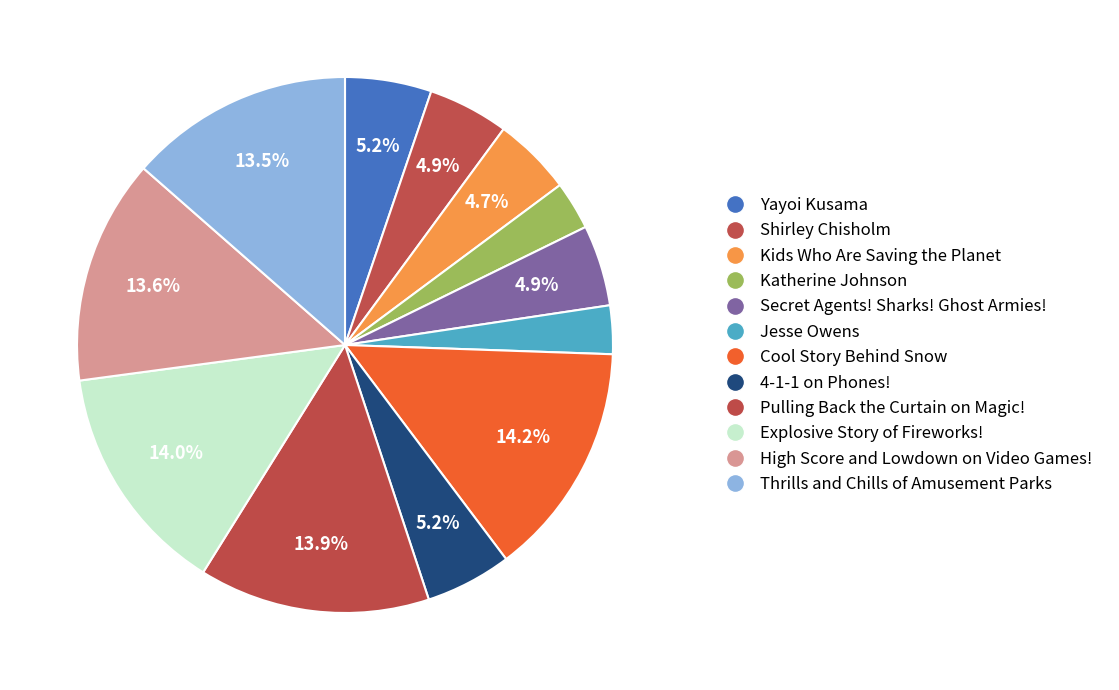

Which slice is the largest?

Cool Story Behind Snow